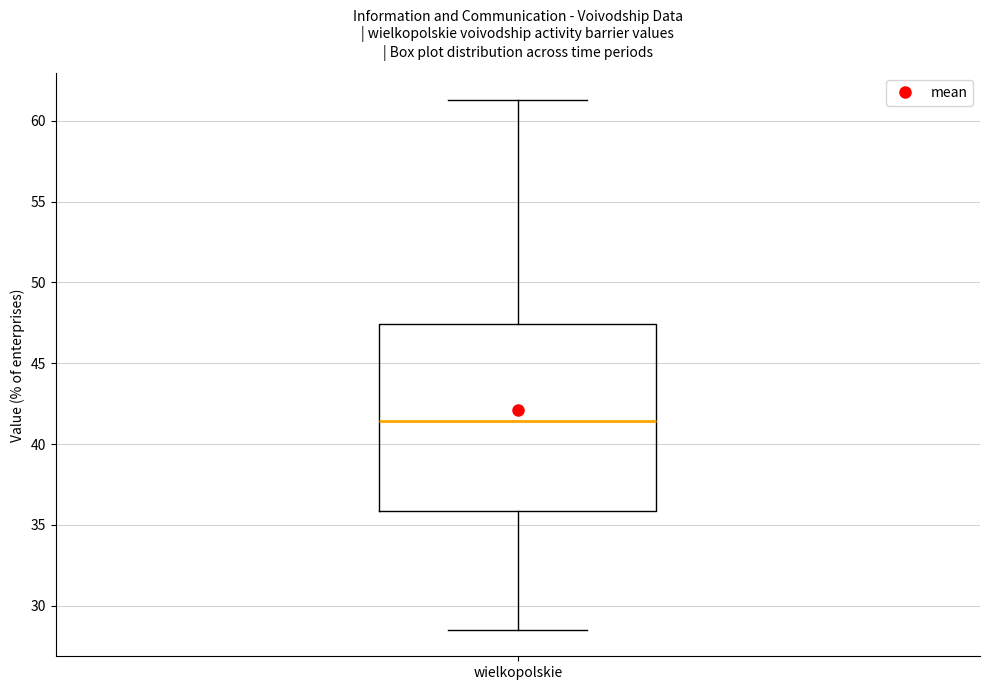

Read this box plot against the y-axis: the position of the median line, the range covered by the box, and the ends of both whiskers. The values are not printed on the chart, so give them approximately, as read against the axis.

median 41.5, box 36.0 to 47.5, whiskers 28.5 to 61.5